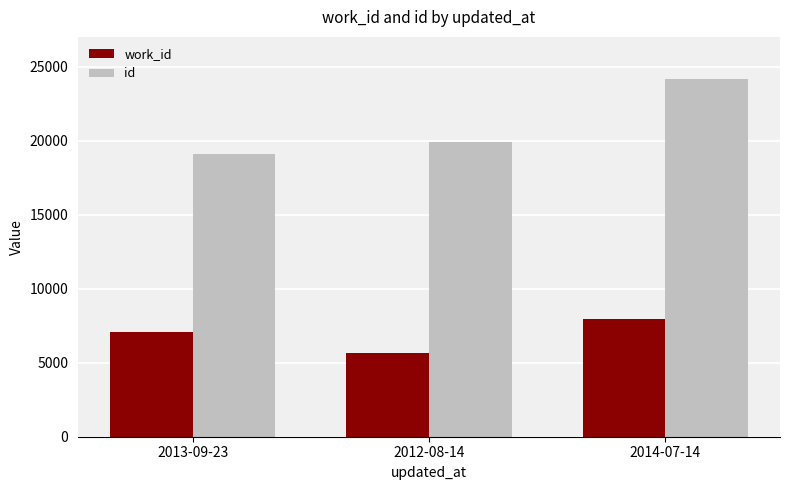

Rank the series by their maximum value, from lowest to highest.

work_id, id